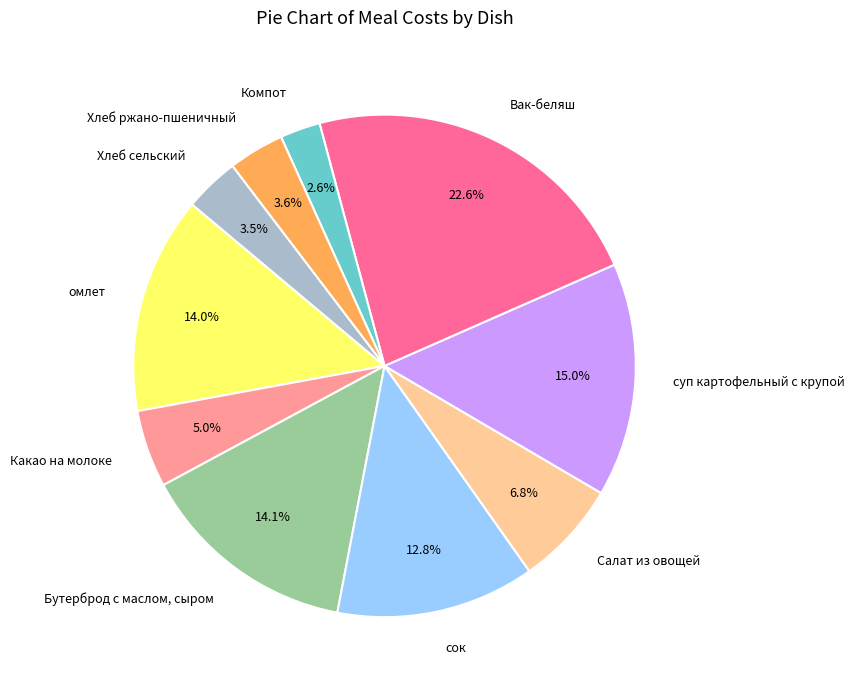

What portion of the pie excludes Вак-беляш?

77.4%